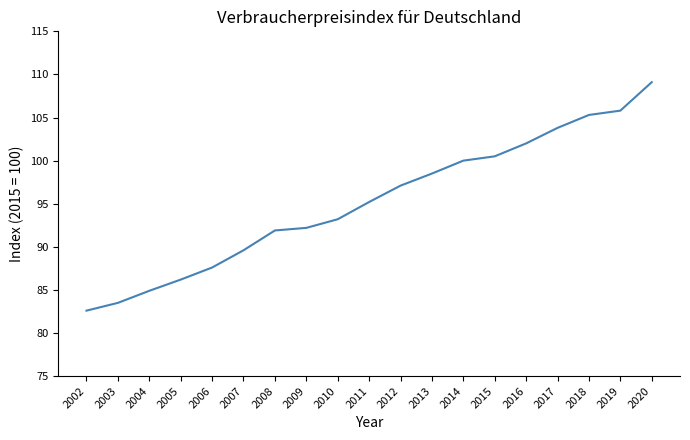

Does the chart have visible grid lines?

No